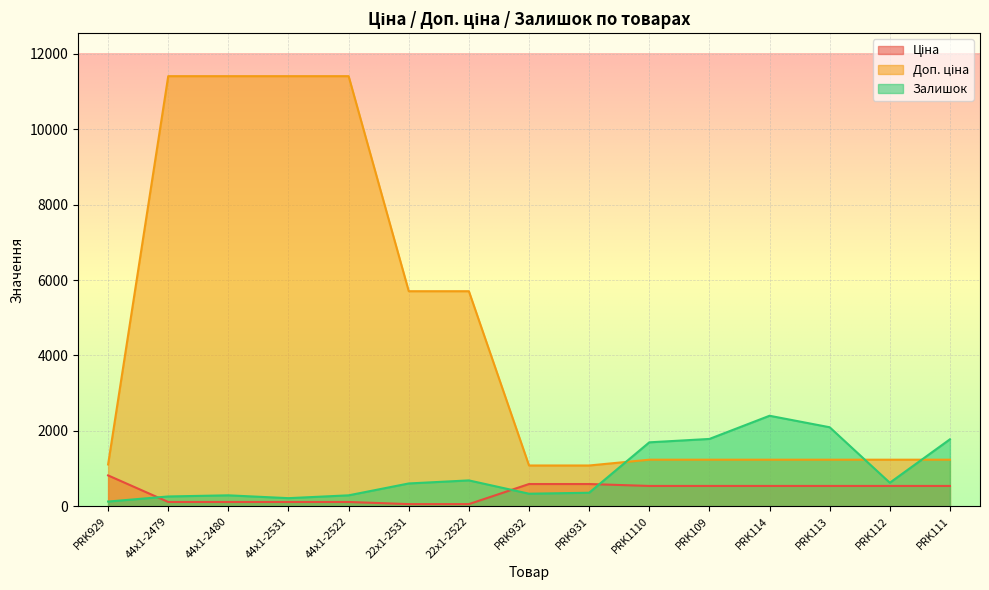

At PRK114, list the series in order from smallest to largest.

Ціна, Доп. ціна, Залишок